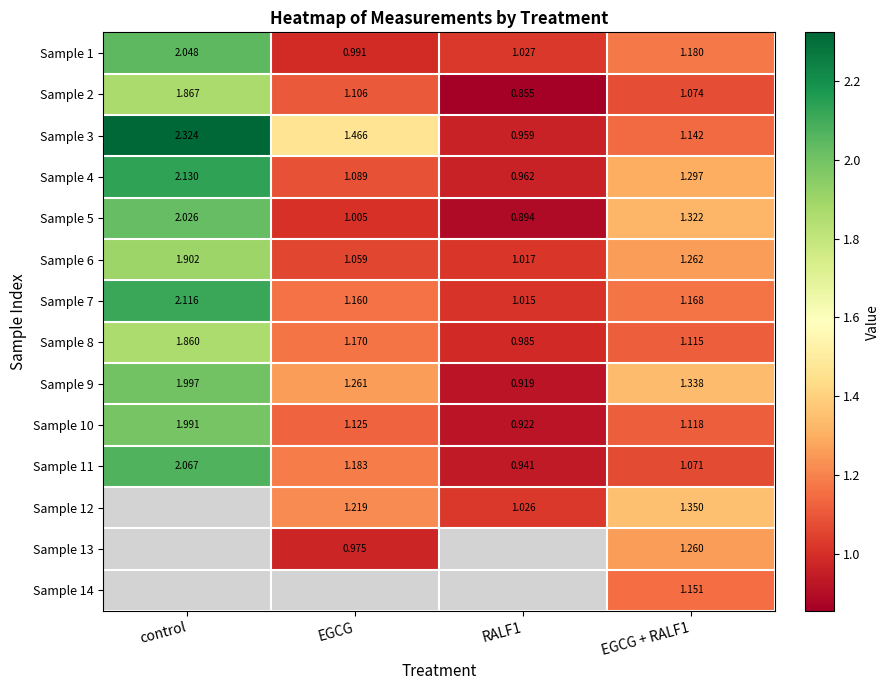

At which label does Sample 5 first exceed 1?

control